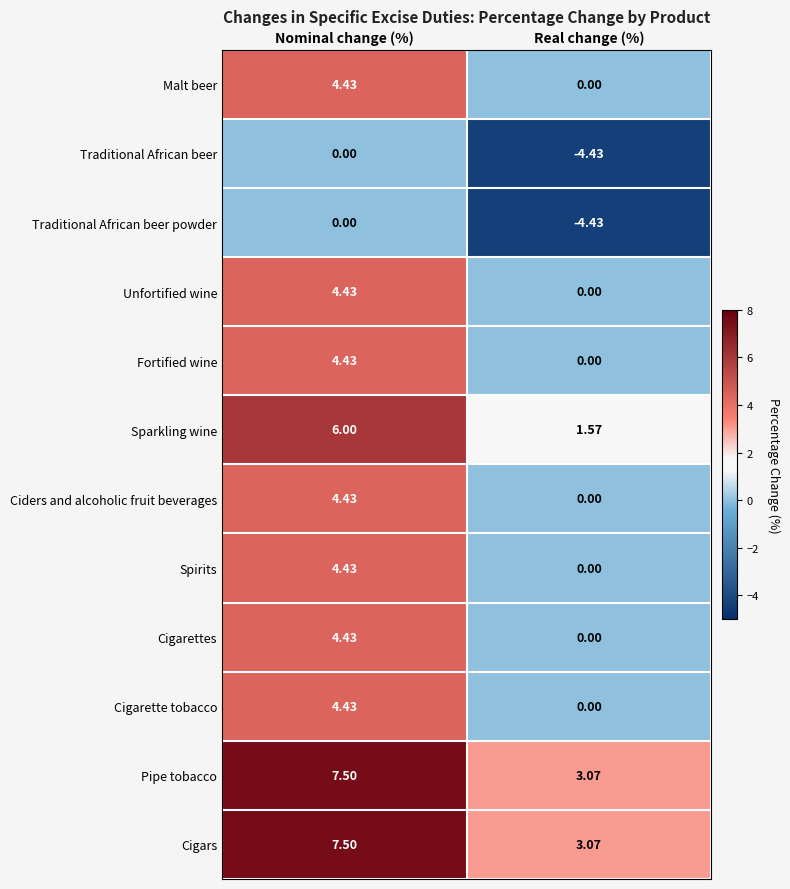

At which category is the sum across all series the highest?

Nominal change (%)